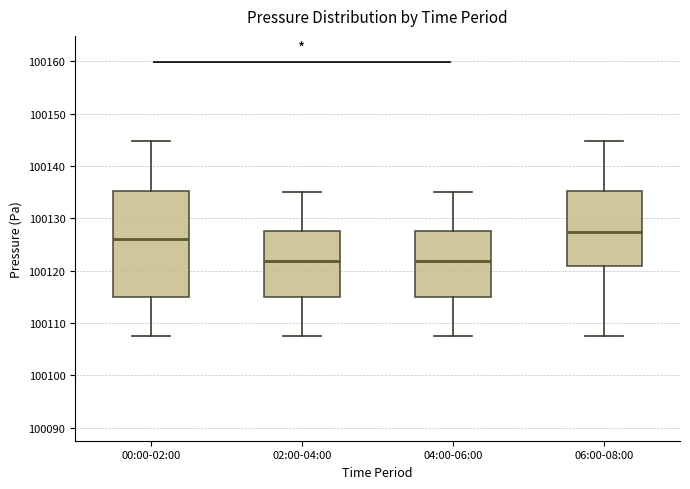

Reading left to right, transcribe this box plot: for each box, give where its median line is, the range the box spans, and where its two whiskers end, as read against the y-axis. The values are not printed on the chart, so give them approximately, as read against the axis.

00:00-02:00: median 100126, box 100115 to 100135, whiskers 100108 to 100145
02:00-04:00: median 100122, box 100115 to 100127, whiskers 100108 to 100135
04:00-06:00: median 100122, box 100115 to 100127, whiskers 100108 to 100135
06:00-08:00: median 100127, box 100121 to 100135, whiskers 100108 to 100145